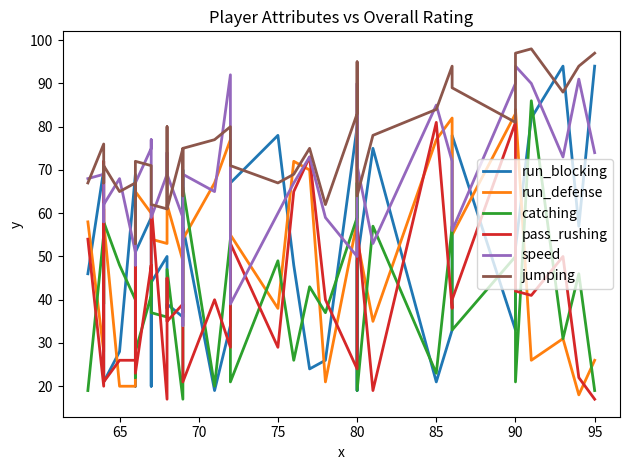

True or false: speed has a value of 21 at 31.

False